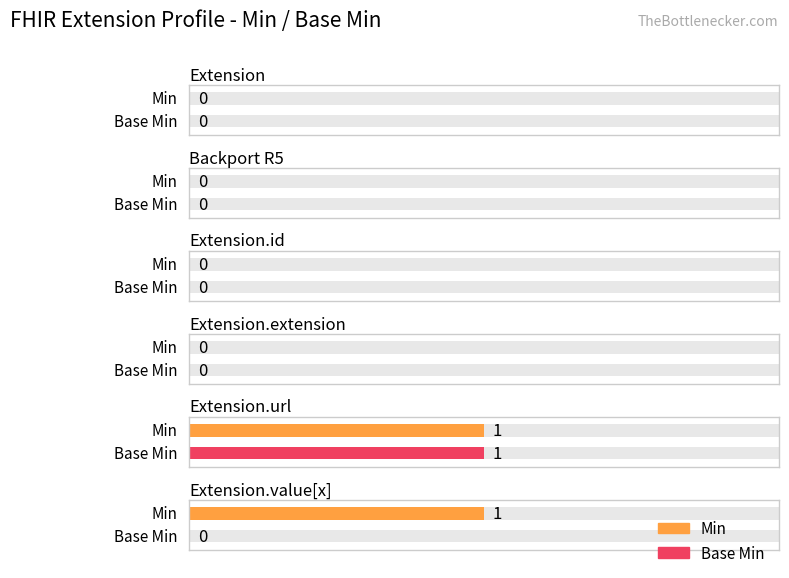

Reading left to right, what are all the values shown in this chart?

Min: Extension=0	Backport R5=0	Extension.id=0	Extension.extension=0	Extension.url=1	Extension.value[x]=1
Base Min: Extension=0	Backport R5=0	Extension.id=0	Extension.extension=0	Extension.url=1	Extension.value[x]=0